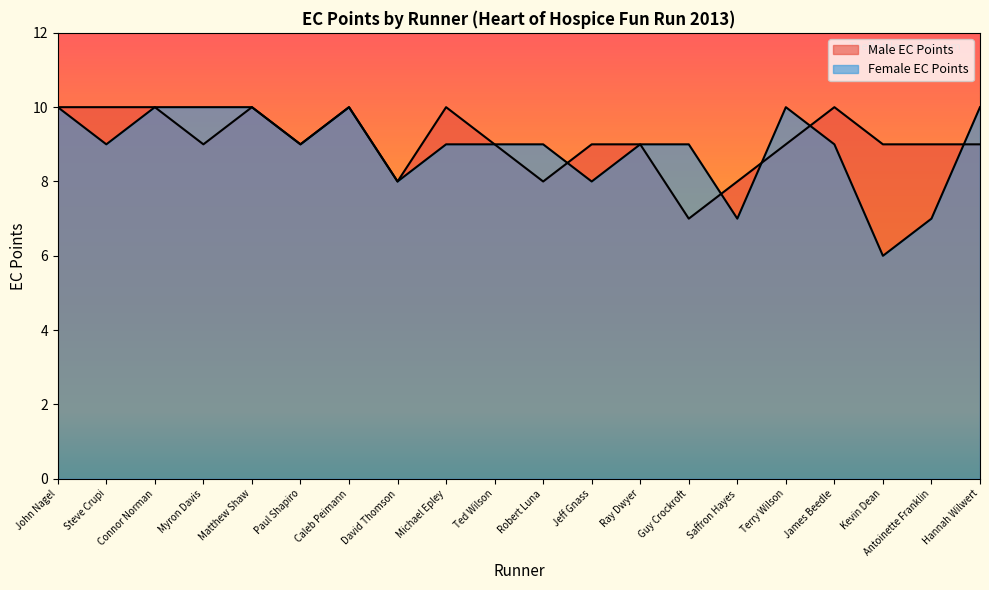

Is it true that Female EC Points equals 6 at Caleb Peimann?

False